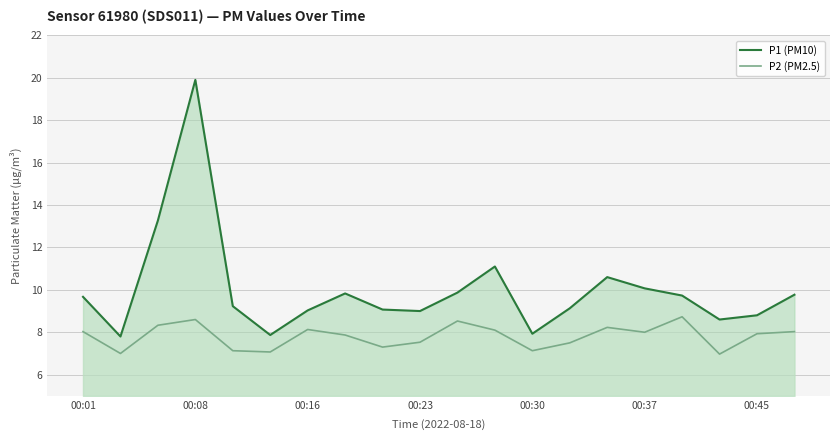

What is the difference between the maximum and minimum values in the P1 (PM10) series?

12.1